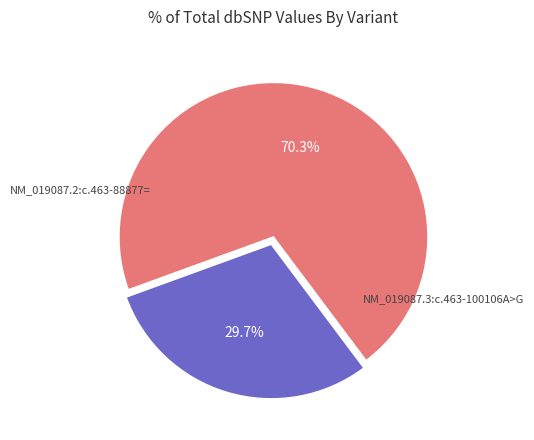

What is the largest slice in the pie chart?

NM_019087.3:c.463-100106A>G